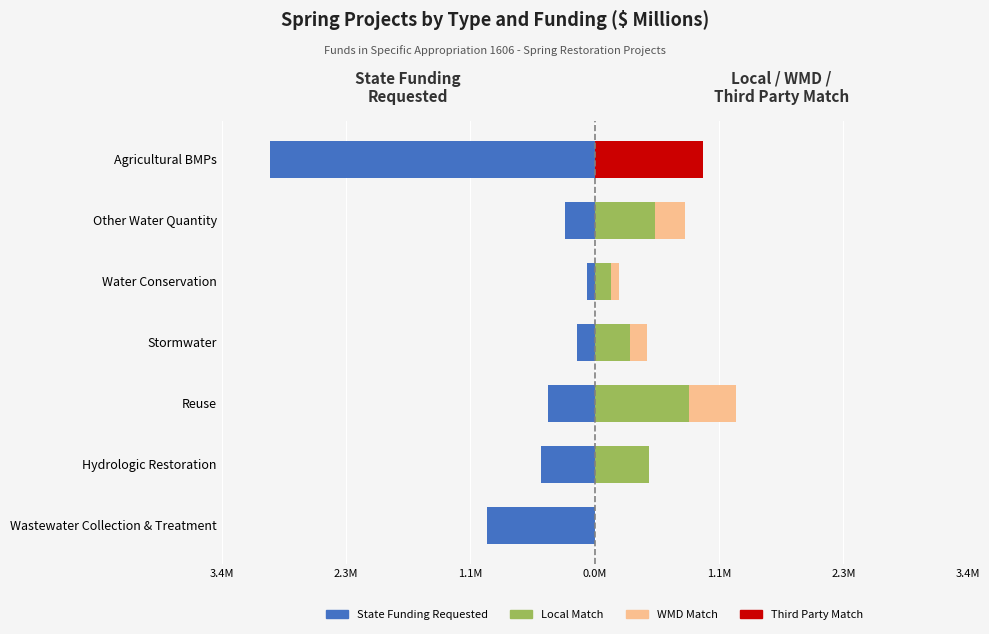

What is the total value across all series at Reuse?

0.9